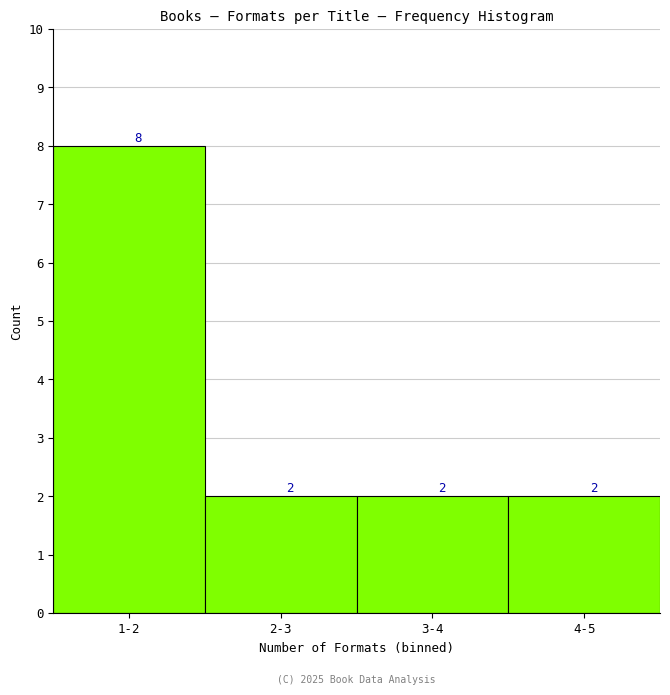

Reading left to right, transcribe all the data shown in this chart.

1-2=8	2-3=2	3-4=2	4-5=2